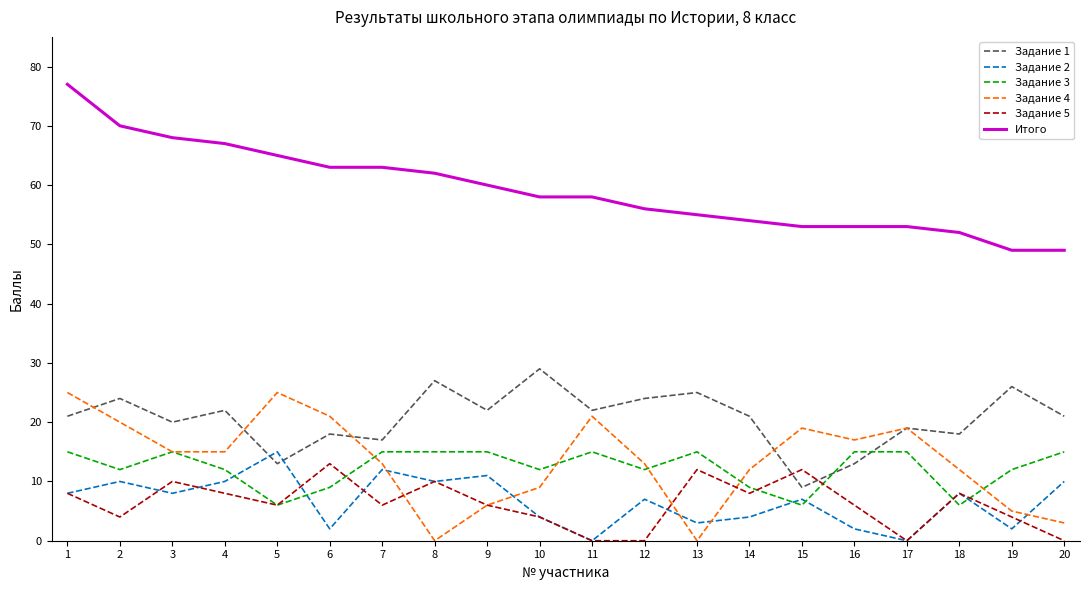

Does the chart have visible grid lines?

No